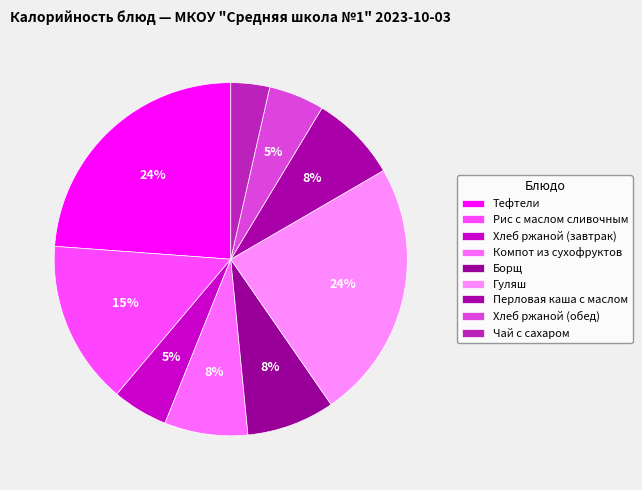

Does Хлеб ржаной (обед) account for over 50% of the chart?

No